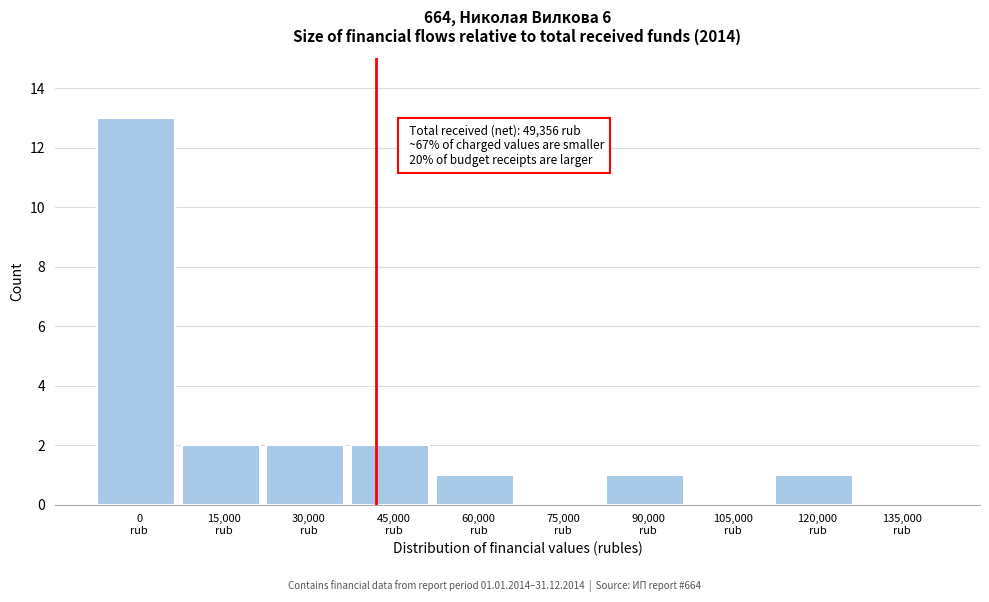

What is the sum of all values?

22